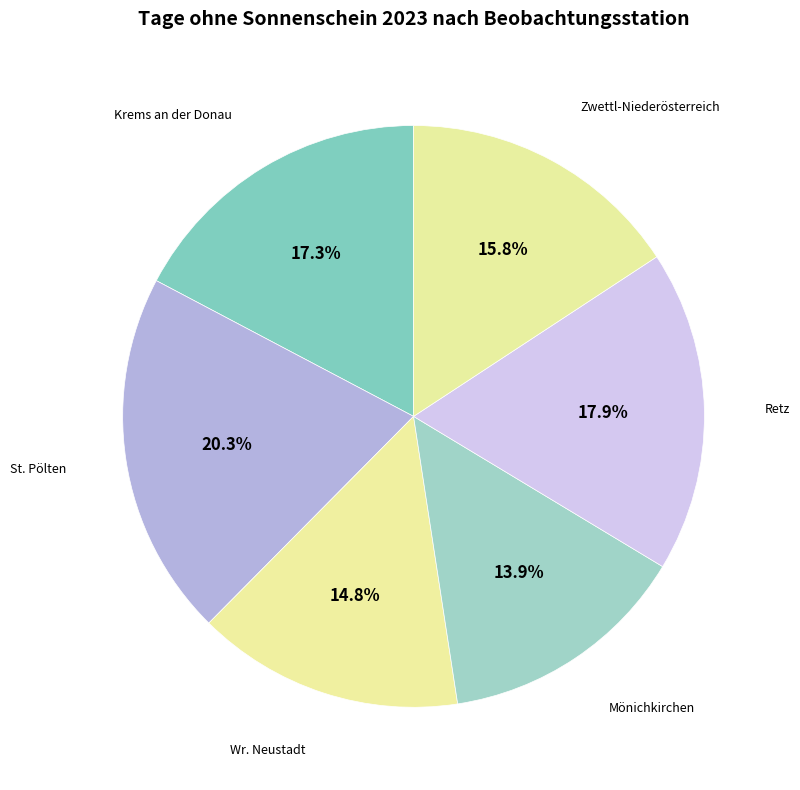

Which category has the biggest portion of the pie?

St. Pölten